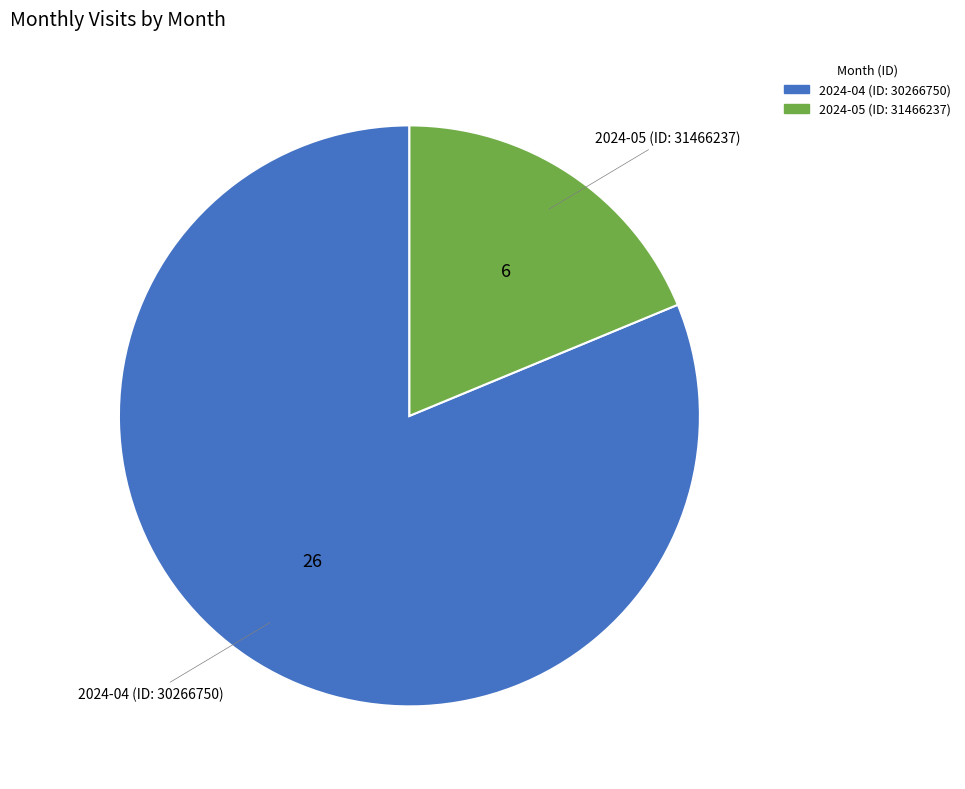

Is the sum of 2024-04 (ID: 30266750) and 2024-05 (ID: 31466237) greater than half?

Yes